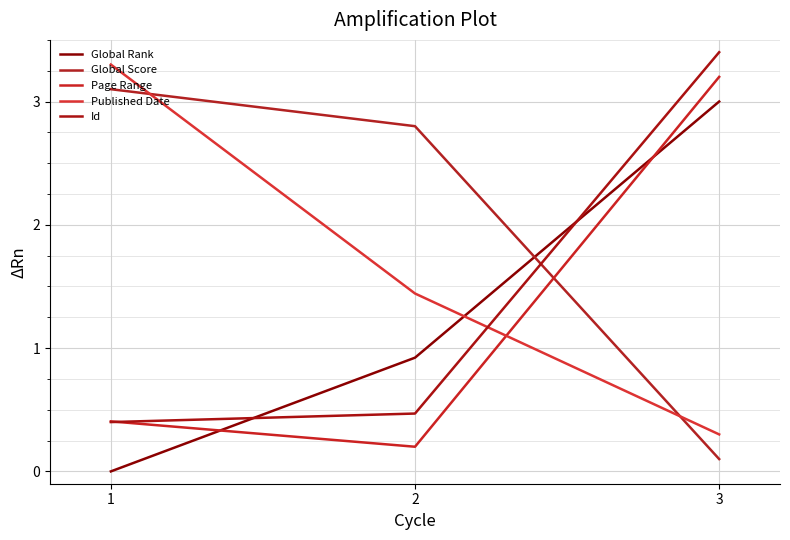

At which label does Published Date first exceed 1?

1